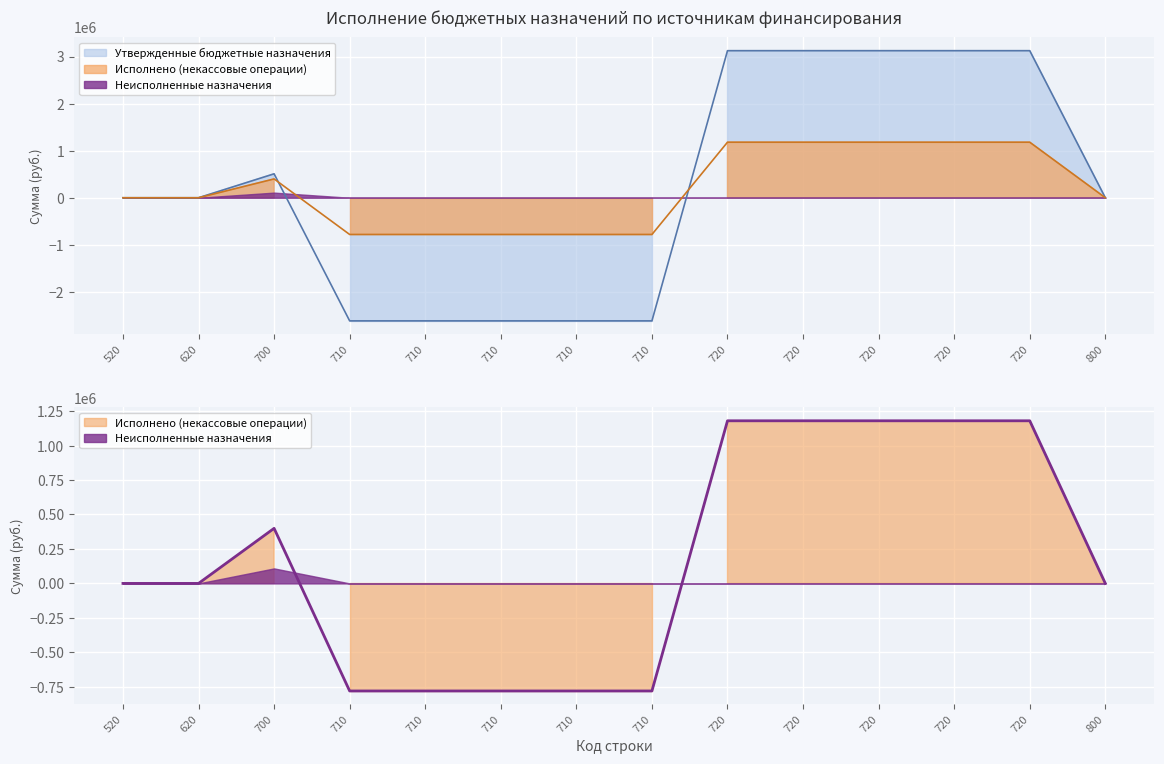

True or false: Исполнено (некассовые операции) has more than 1 interior local peaks.

False